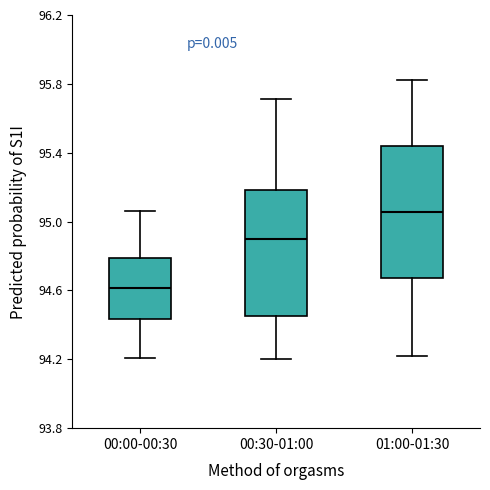

Reading left to right, read every box against the y-axis: the position of its median line, the range the box covers, and the ends of its whiskers. The values are not printed on the chart, so give them approximately, as read against the axis.

00:00-00:30: median 94.60, box 94.45 to 94.80, whiskers 94.20 to 95.05
00:30-01:00: median 94.90, box 94.45 to 95.20, whiskers 94.20 to 95.70
01:00-01:30: median 95.05, box 94.65 to 95.45, whiskers 94.20 to 95.80